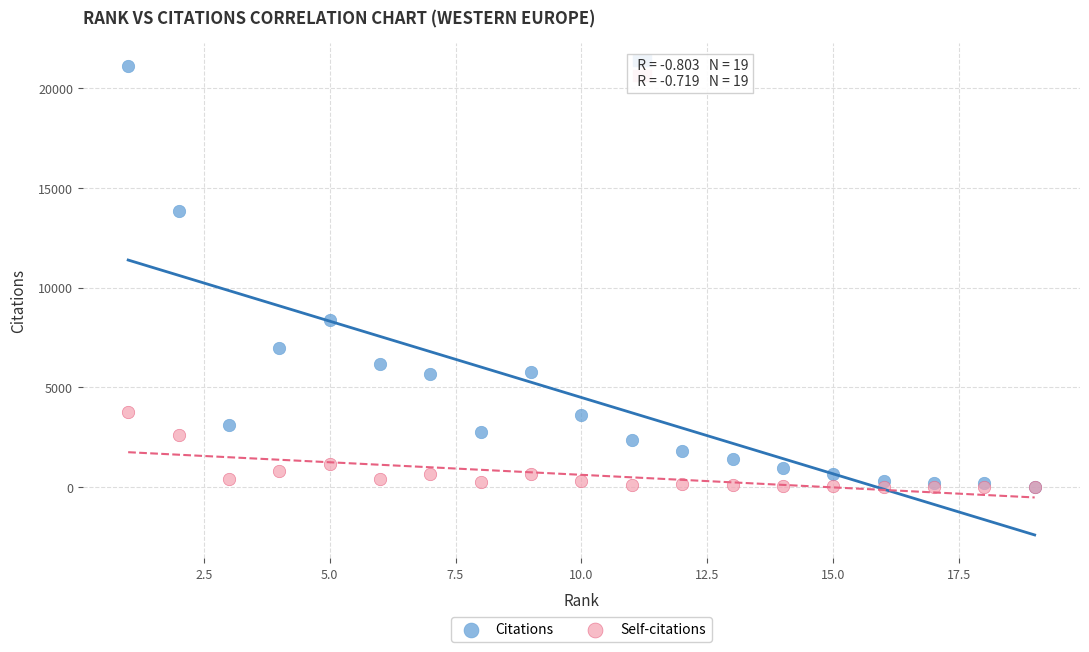

Which series has the largest Y range (max minus min)?

Citations